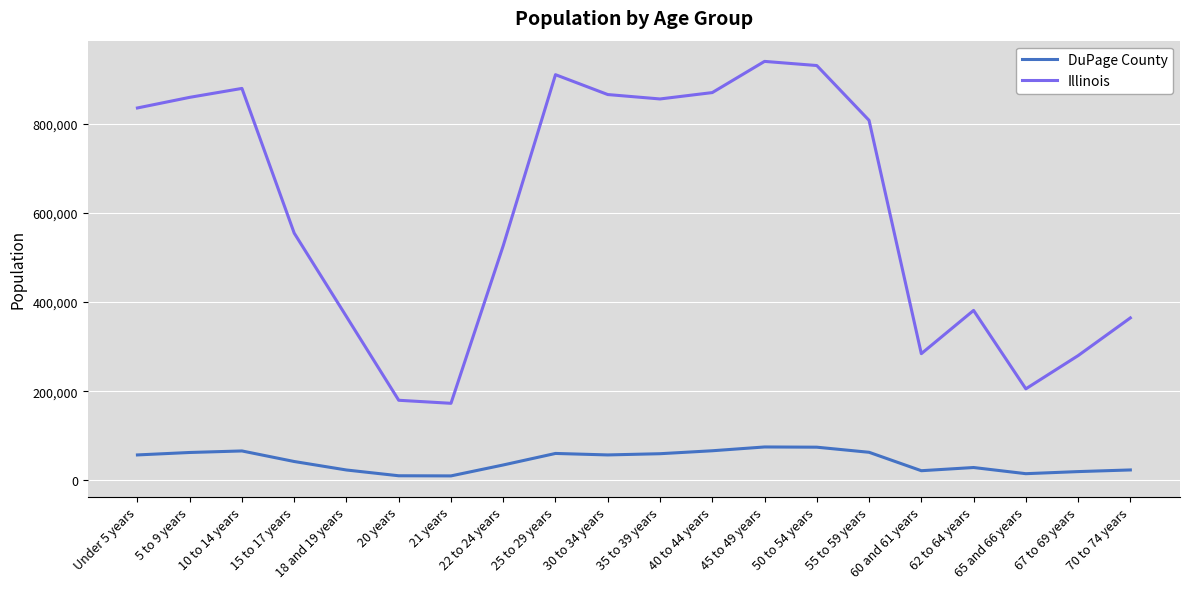

Which series has the largest range (max minus min)?

Illinois